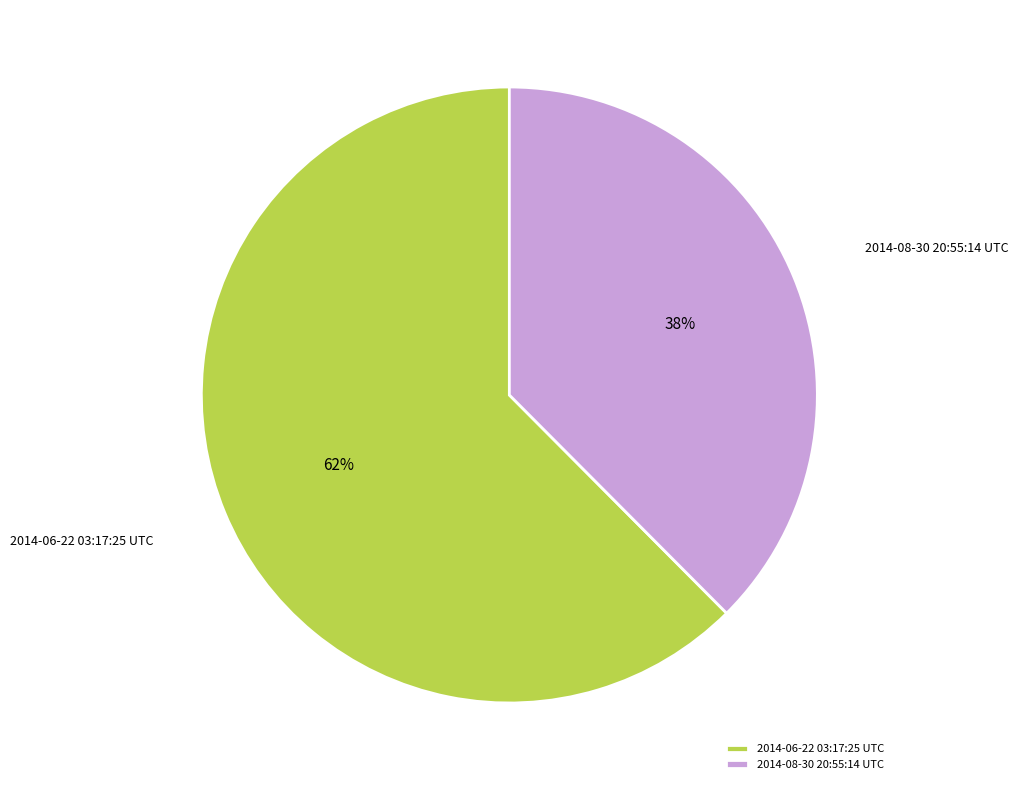

Combined, do 2014-08-30 20:55:14 UTC and 2014-06-22 03:17:25 UTC account for over 50%?

Yes